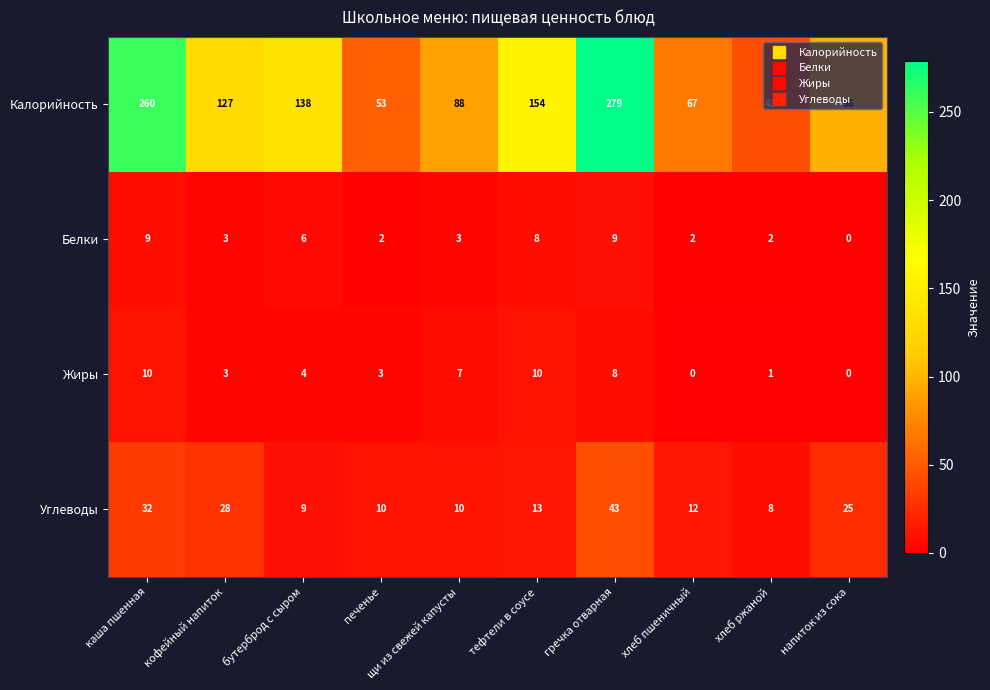

True or false: Жиры has a value of 8 at гречка отварная.

True